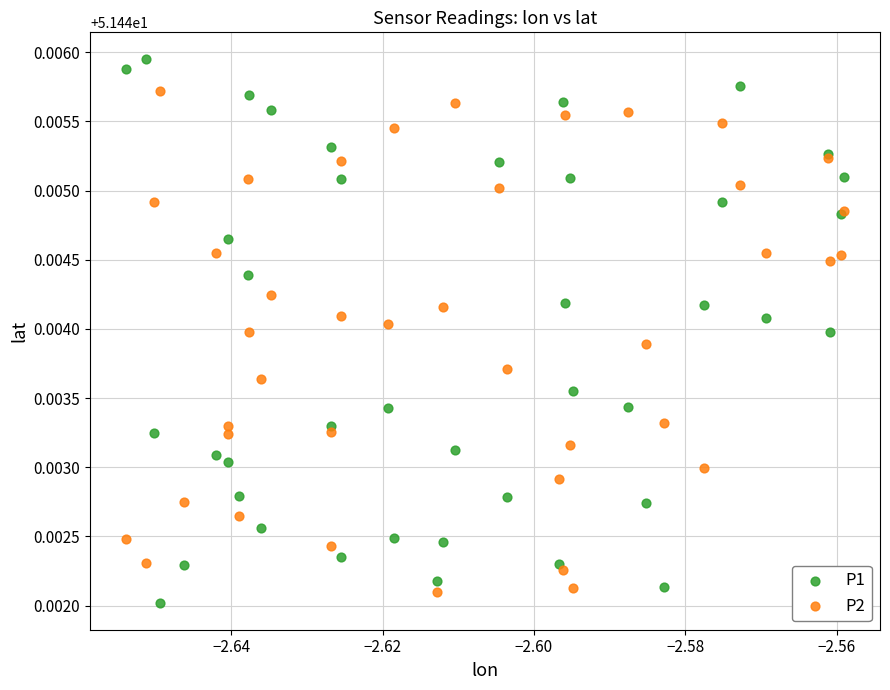

Which series has the largest Y range (max minus min)?

P1